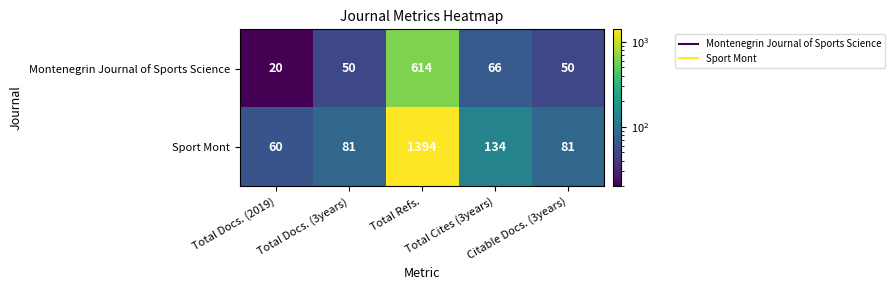

What is the greatest value displayed?

1394